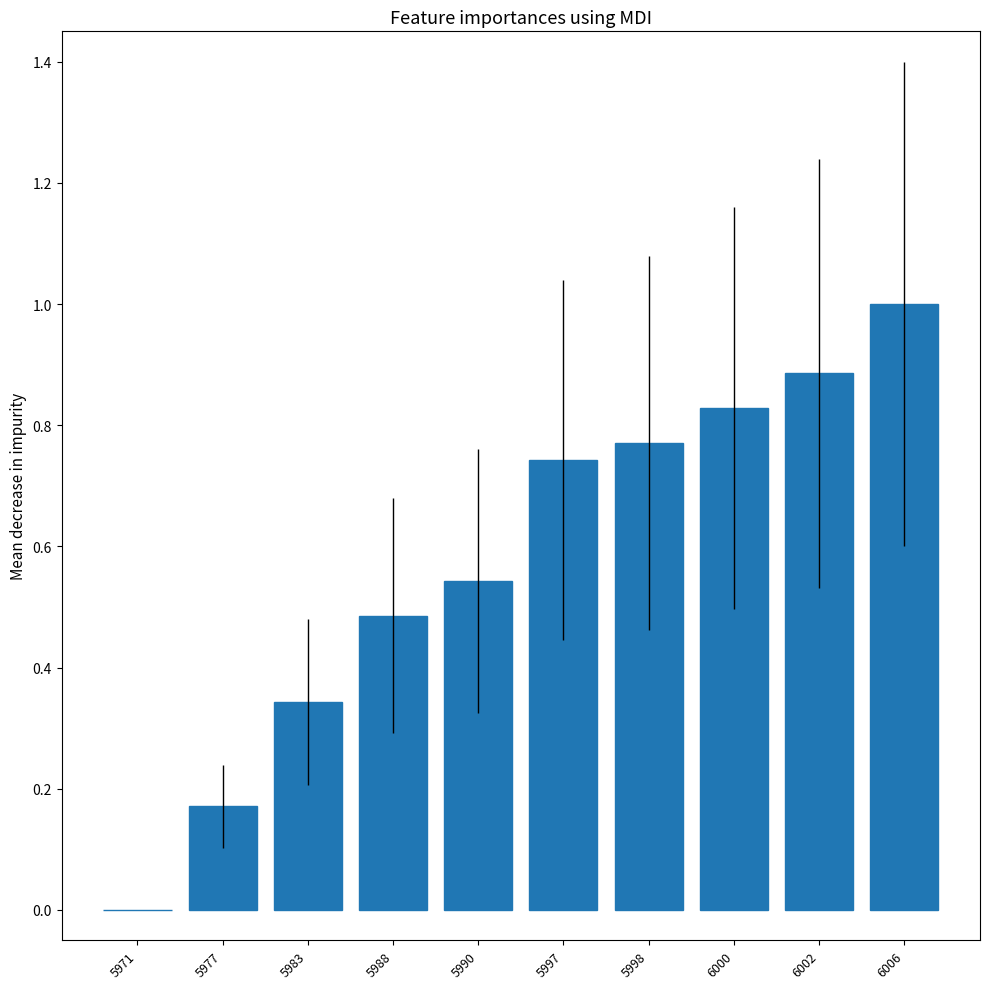

What is the greatest value displayed?

1.0